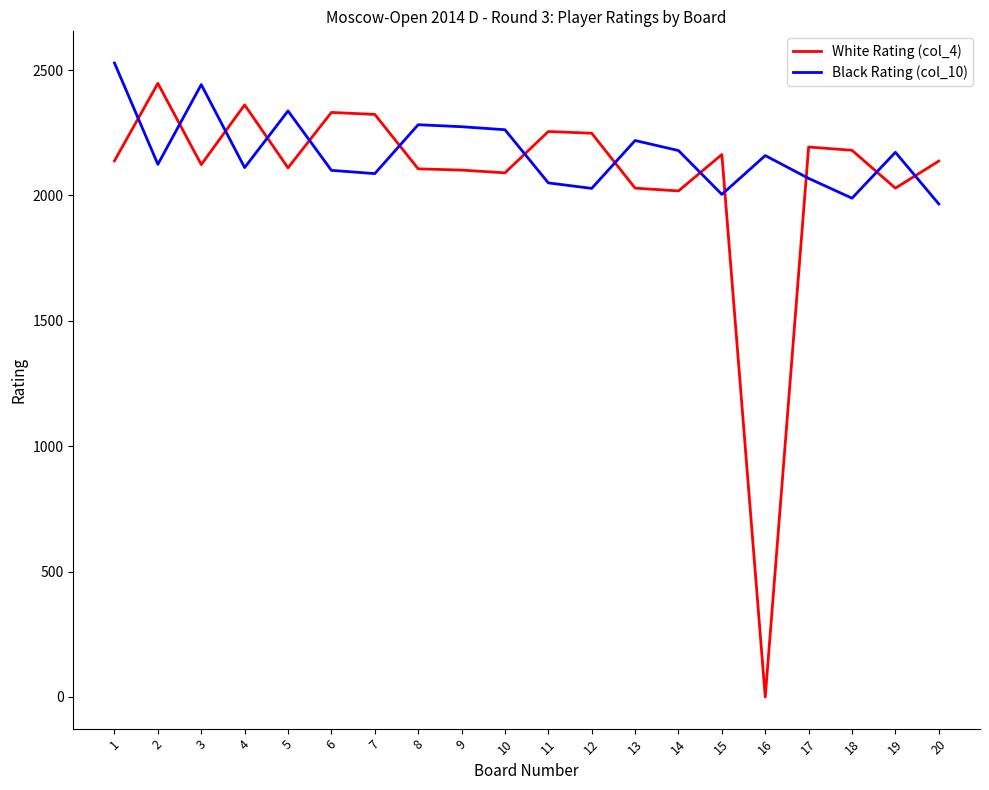

Which series changed the most between 1 and 7?

Black Rating (col_10)